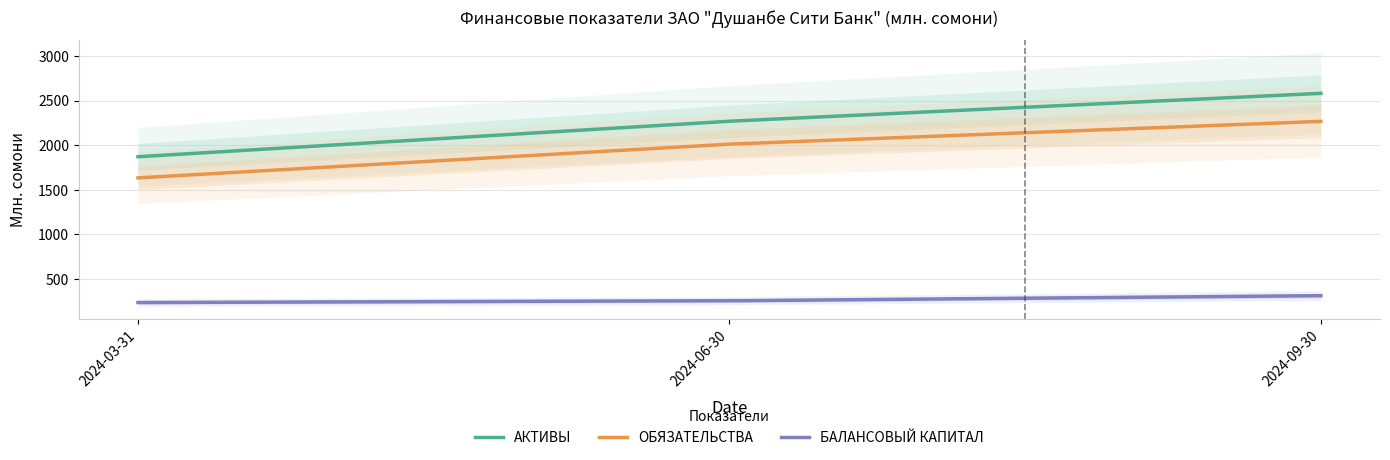

At how many categories does at least one series exceed 943?

3